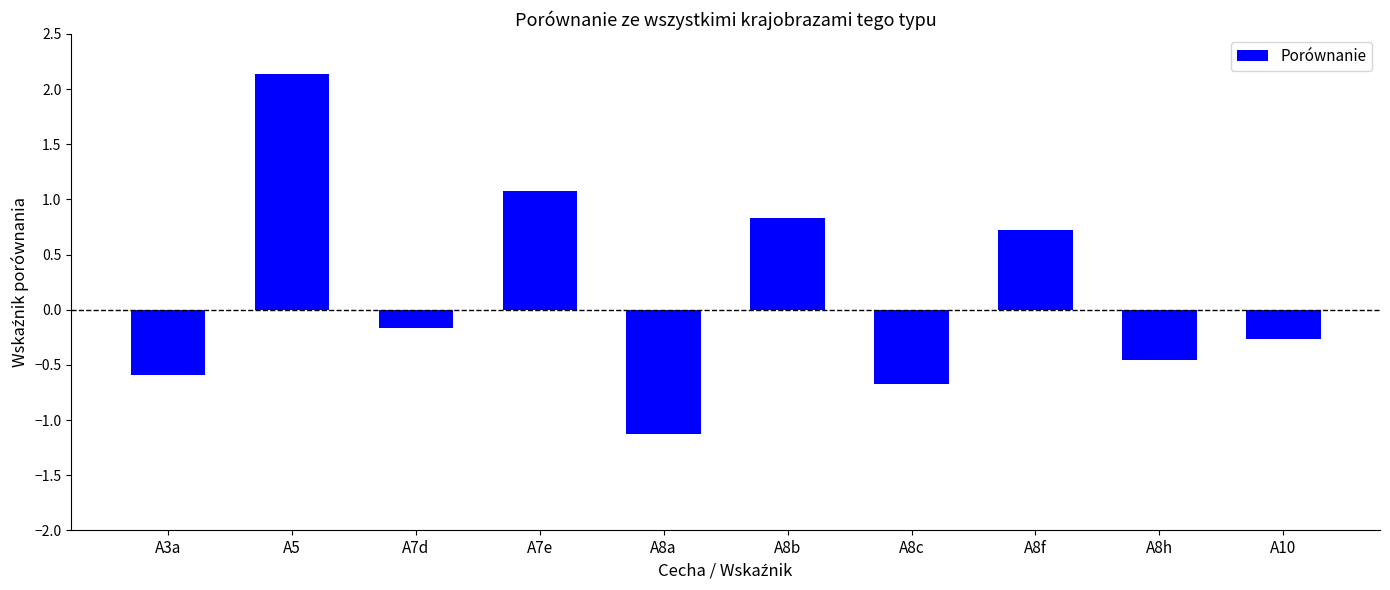

The value at A7e is 0.4. True or false?

False